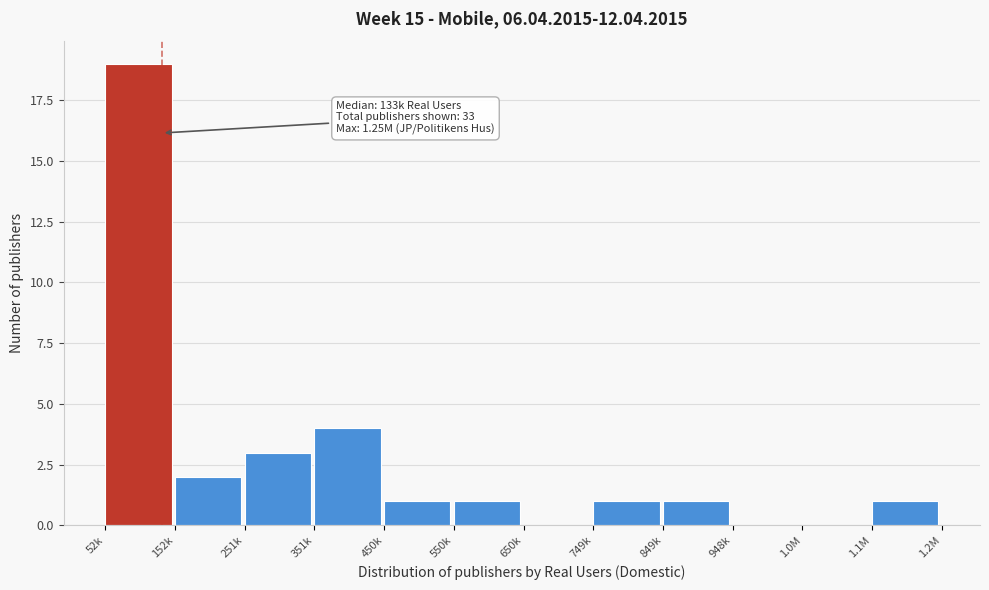

The chart shows a value of 0 at 948k. True or false?

True